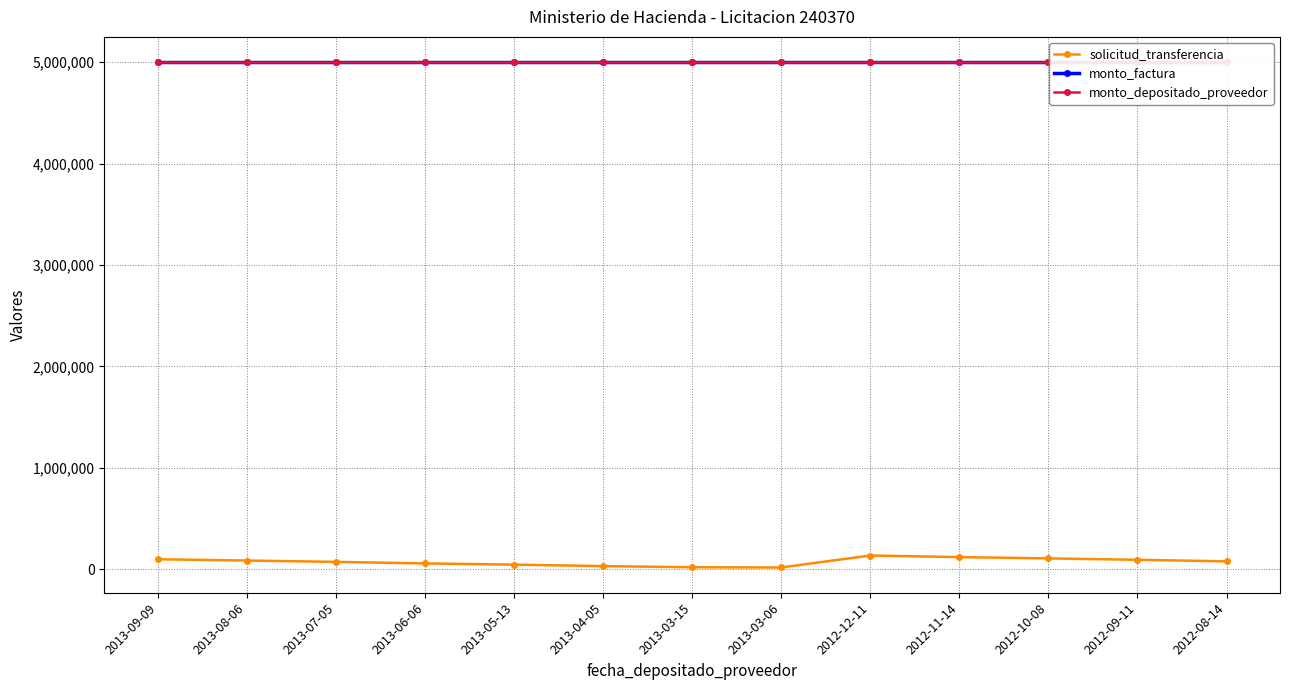

Is it true that monto_depositado_proveedor equals 3315726 at 2012-09-11?

False